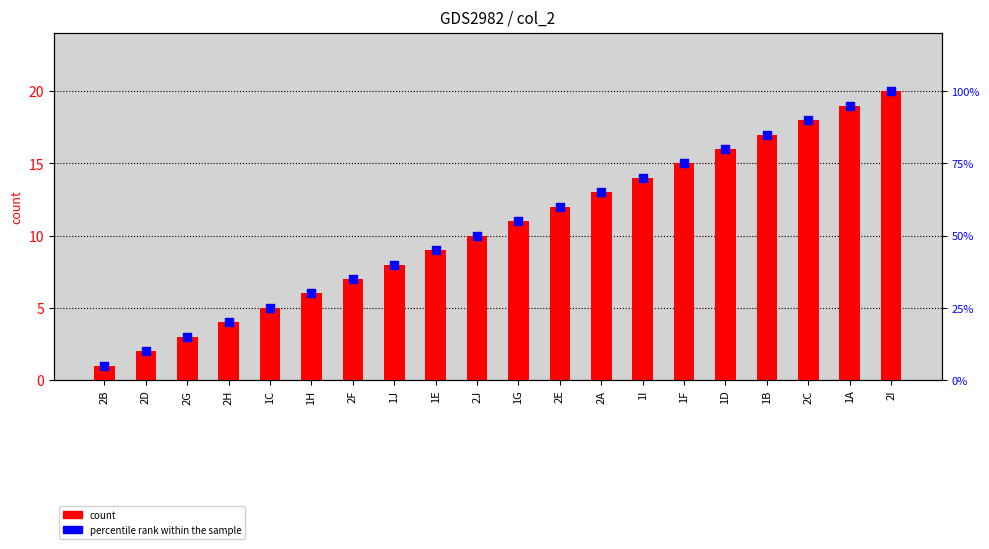

At which category is the sum across all series the highest?

2I